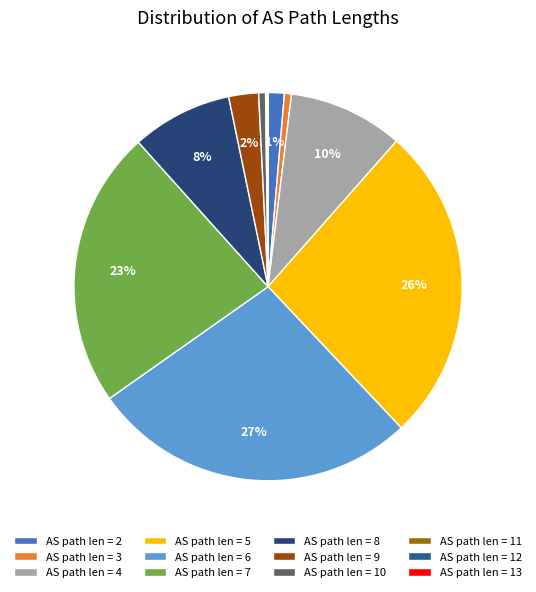

Rank the categories by value from lowest to highest.

13, 12, 11, 10, 3, 2, 9, 8, 4, 7, 5, 6